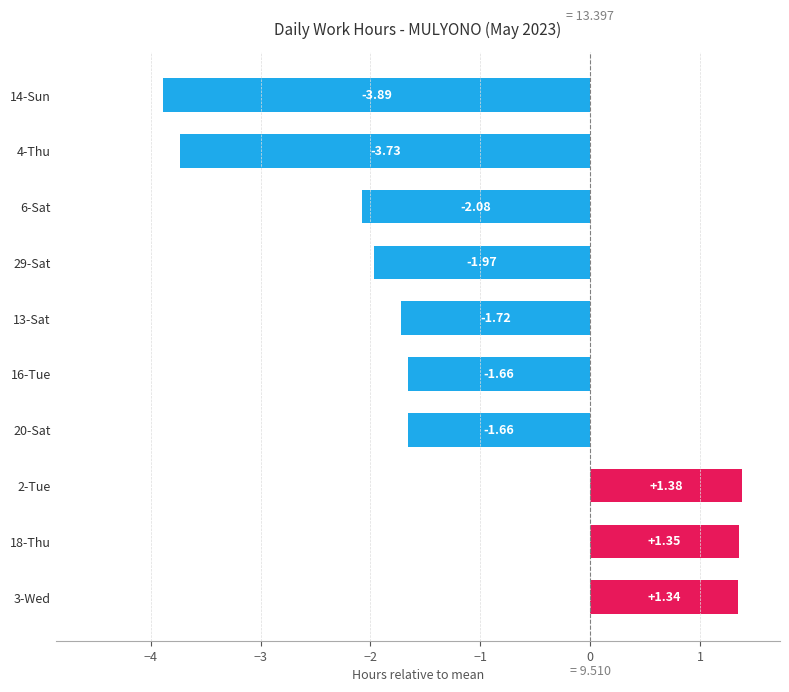

Between 29-Sat and 13-Sat, which is larger?

13-Sat